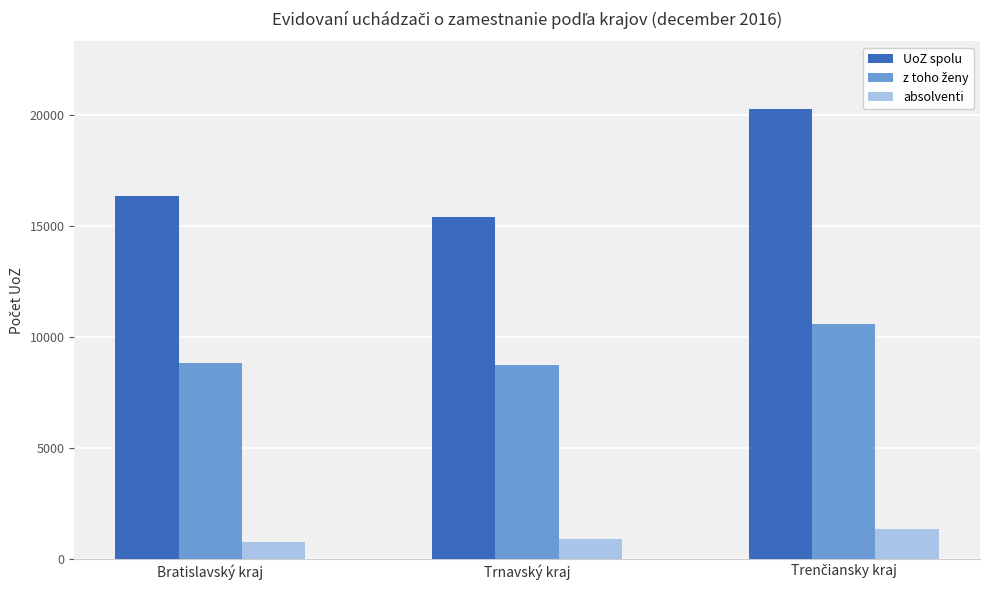

Is the value of absolventi at Trnavský kraj greater than the value of UoZ spolu at Bratislavský kraj?

No